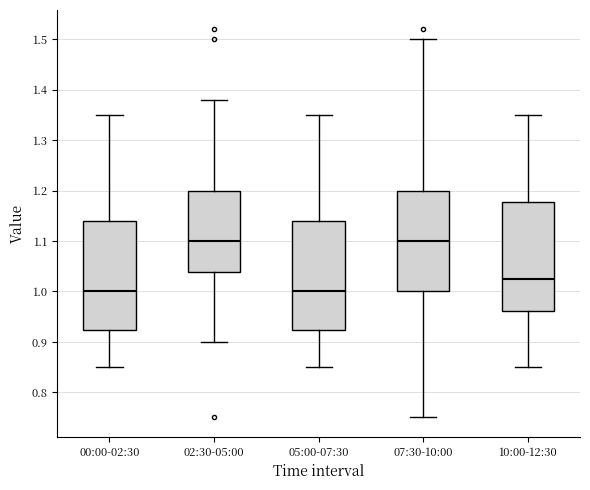

Reading left to right, read every box against the y-axis: the position of its median line, the range the box covers, and the ends of its whiskers. The values are not printed on the chart, so give them approximately, as read against the axis.

00:00-02:30: median 1.00, box 0.92 to 1.14, whiskers 0.85 to 1.35
02:30-05:00: median 1.10, box 1.04 to 1.20, whiskers 0.90 to 1.38
05:00-07:30: median 1.00, box 0.92 to 1.14, whiskers 0.85 to 1.35
07:30-10:00: median 1.10, box 1.00 to 1.20, whiskers 0.75 to 1.50
10:00-12:30: median 1.03, box 0.96 to 1.18, whiskers 0.85 to 1.35